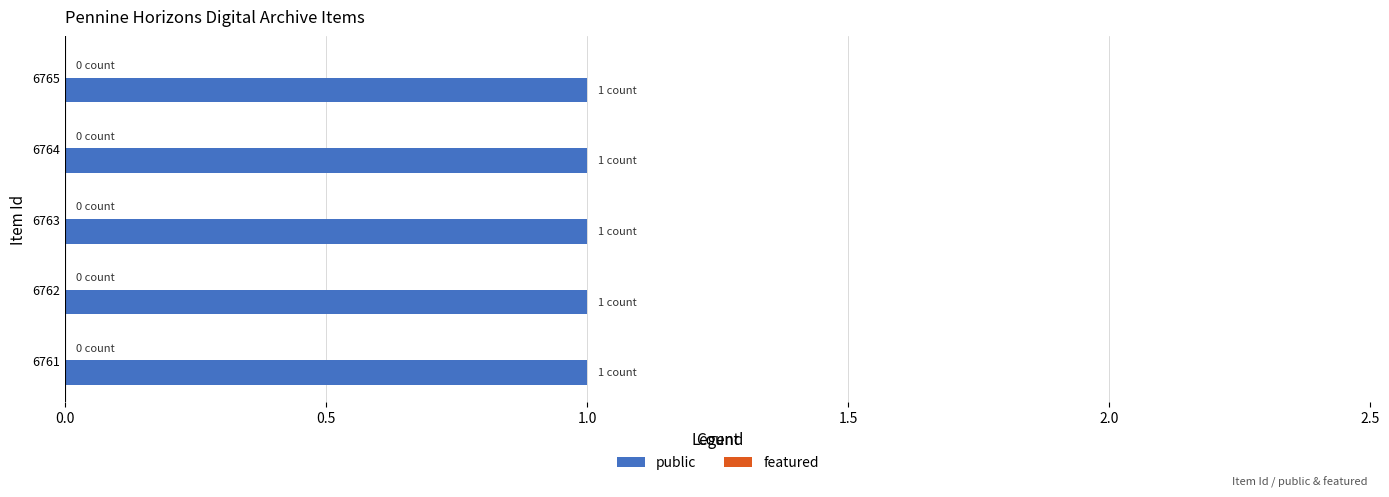

Rank the series at 6765 from lowest to highest value.

featured, public